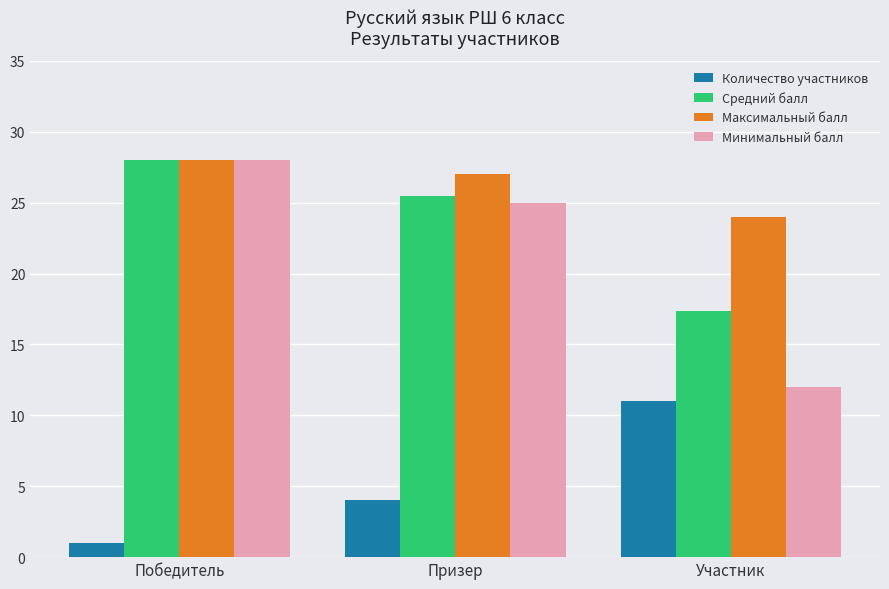

The value of Минимальный балл at Призер is 25.0. True or false?

True